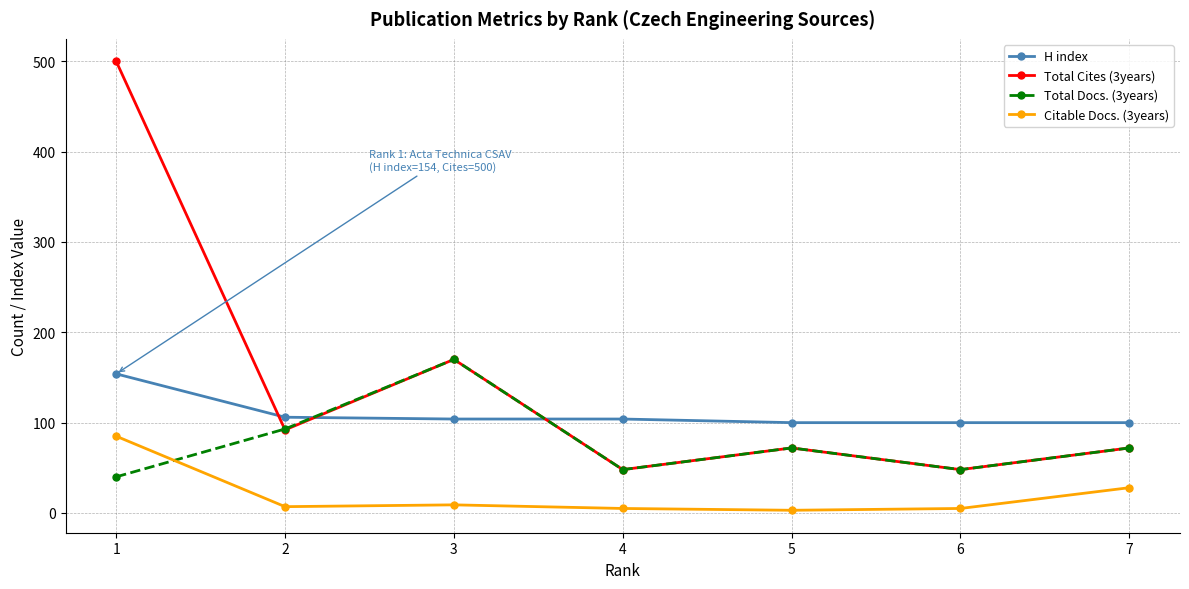

True or false: Citable Docs. (3years) and H index intersect in this chart.

False